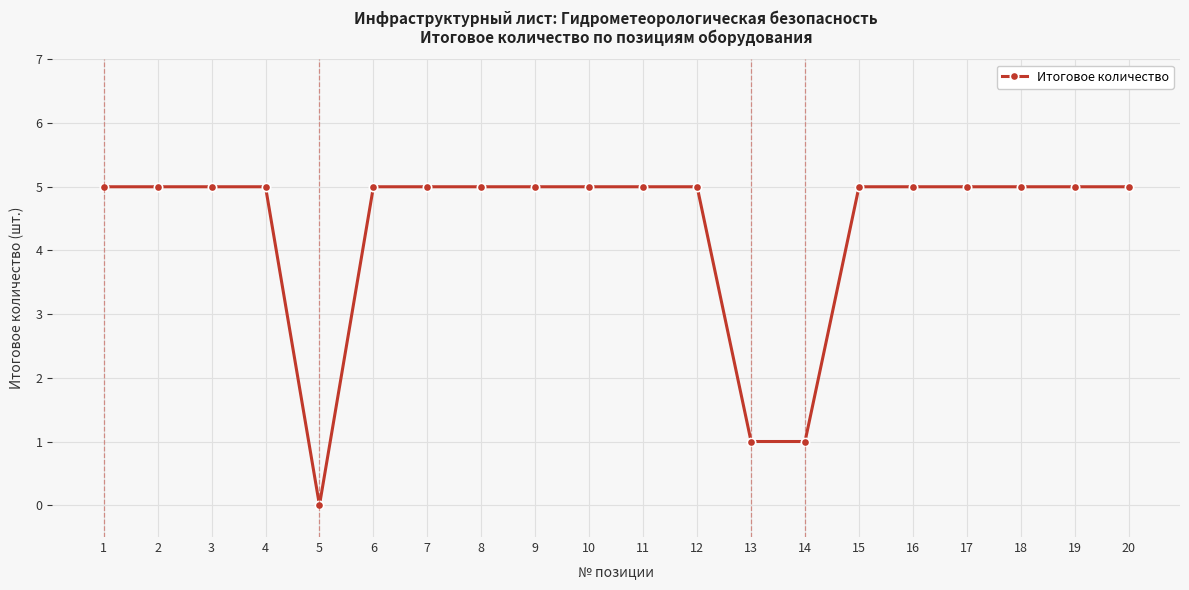

Is this an area chart (filled region under the line)?

No